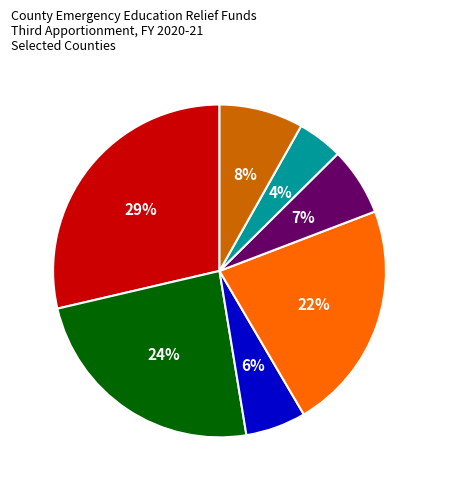

To the nearest percent, what is the average slice percentage?

14%